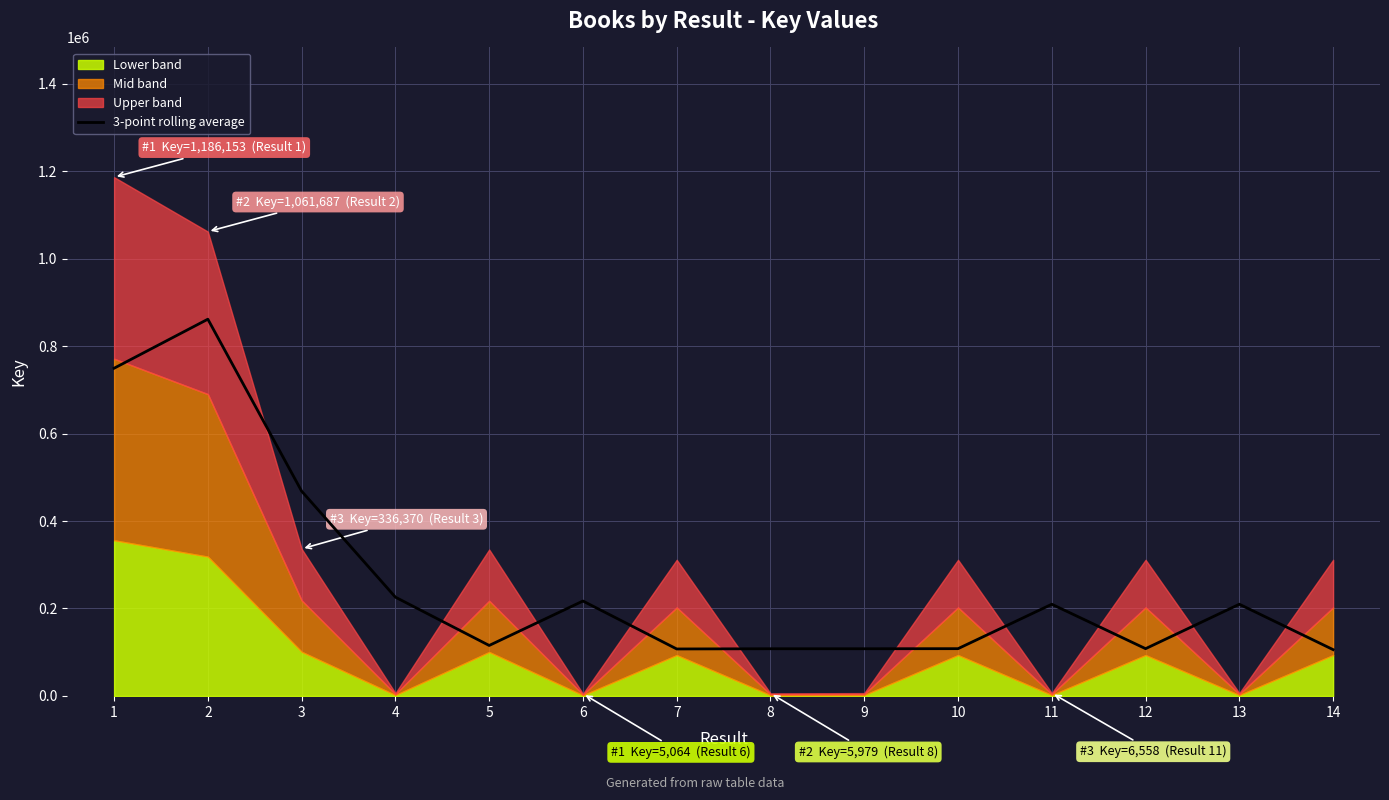

What is the highest value of the 3-point rolling average series?

861403.3